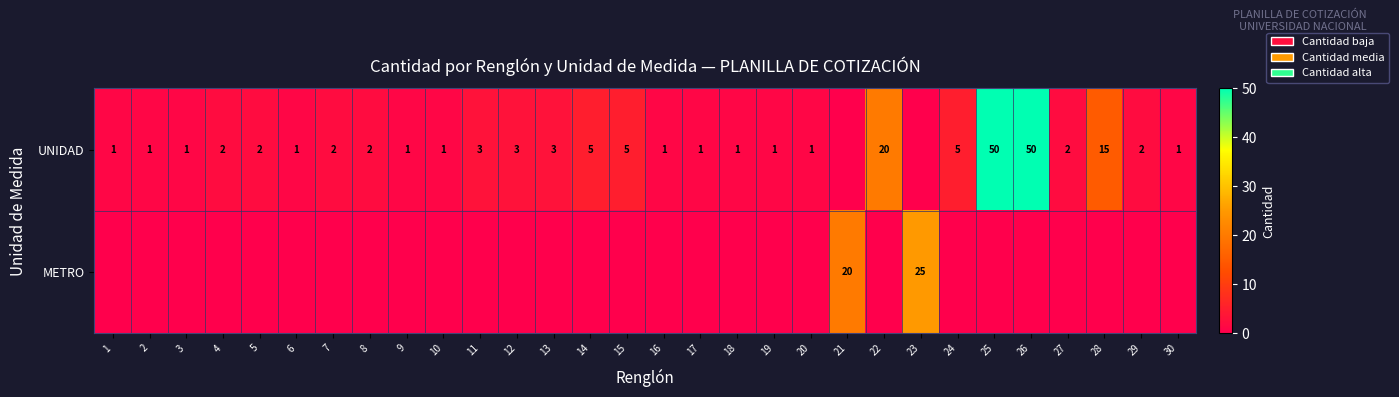

Is it true that UNIDAD equals 1 at 1?

True